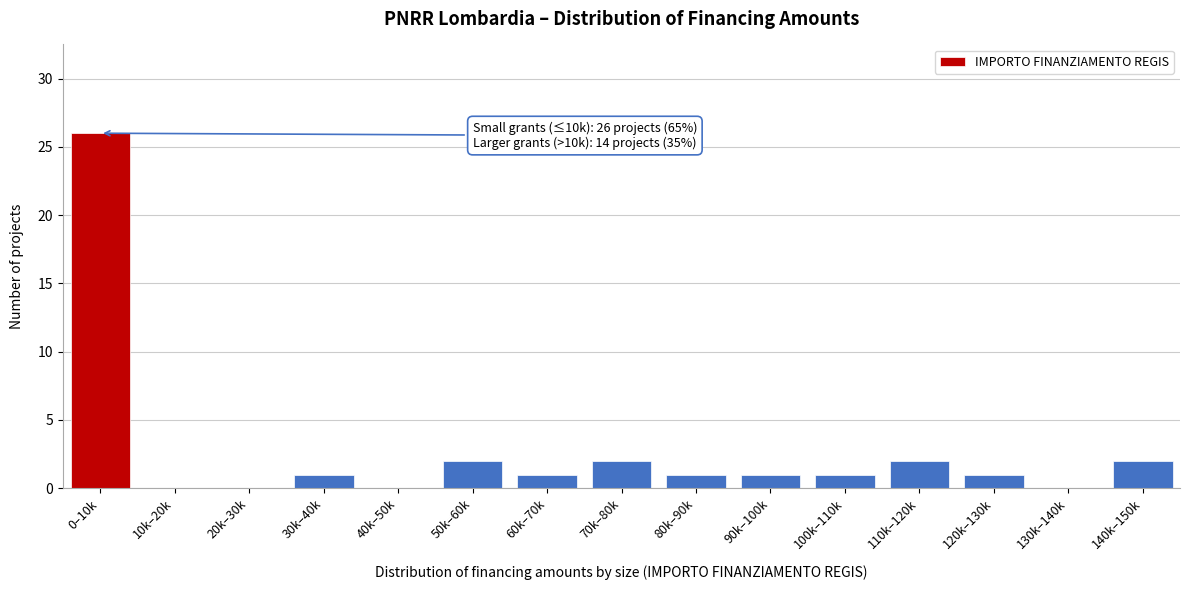

Reading right to left, transcribe all the data shown in this chart.

140k–150k=2	130k–140k=0	120k–130k=1	110k–120k=2	100k–110k=1	90k–100k=1	80k–90k=1	70k–80k=2	60k–70k=1	50k–60k=2	40k–50k=0	30k–40k=1	20k–30k=0	10k–20k=0	0–10k=26